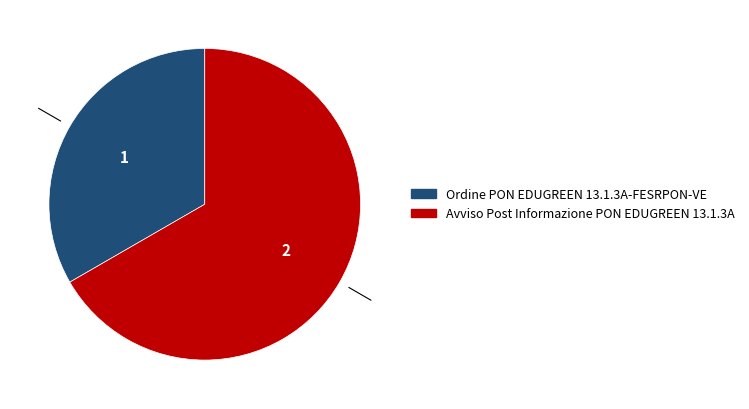

Which slice is the largest?

Avviso Post Informazione PON EDUGREEN 13.1.3A